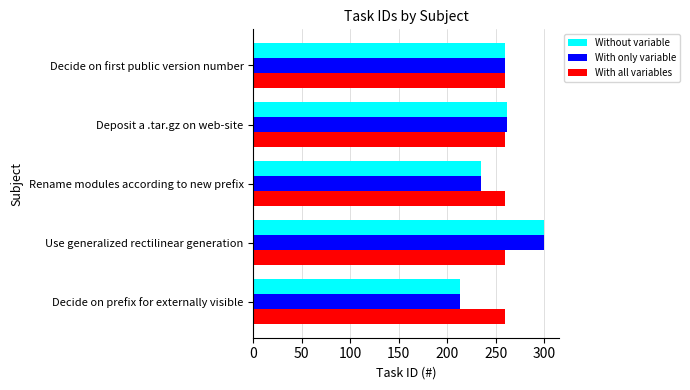

What is the smallest value displayed?

213